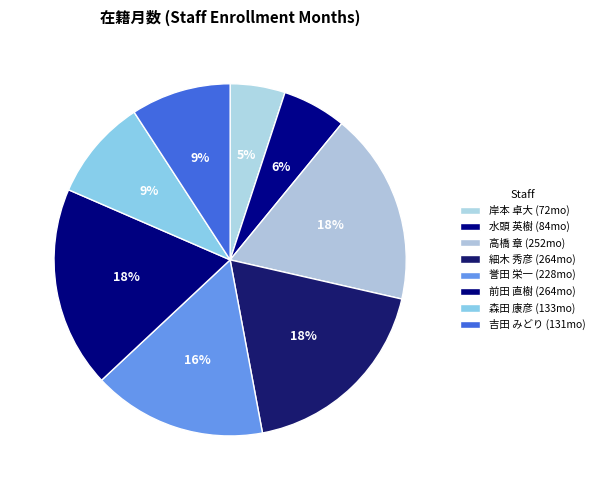

Count the number of slices in the pie.

8